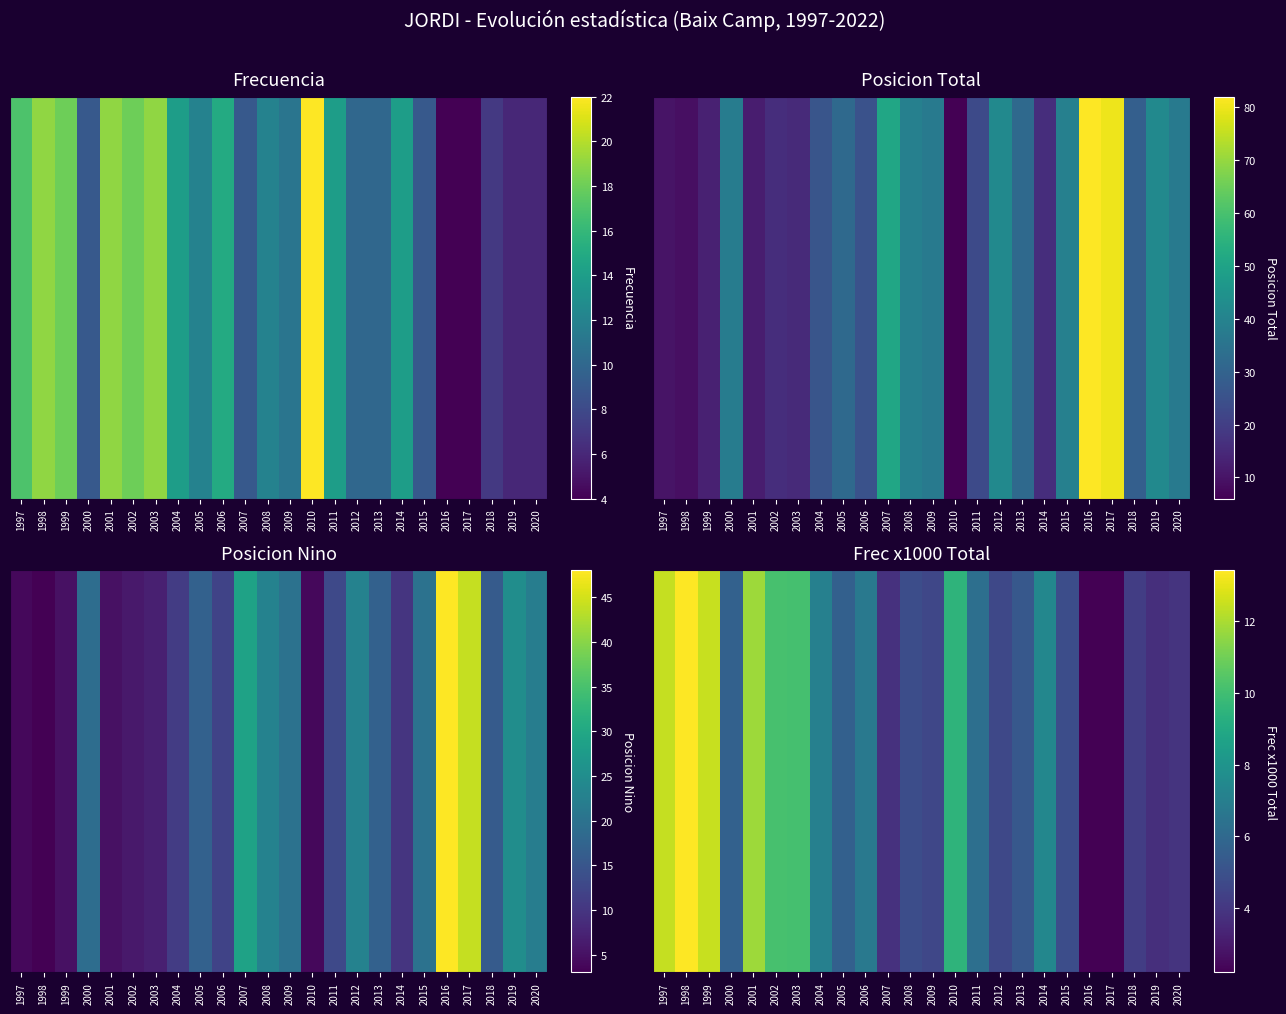

Between 2020 and 2012, which is larger?

2012